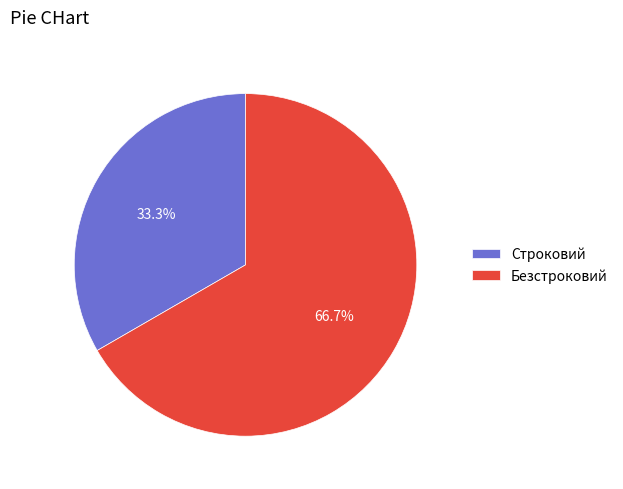

To the nearest percent, what is the combined percentage of Безстроковий and Строковий?

100%